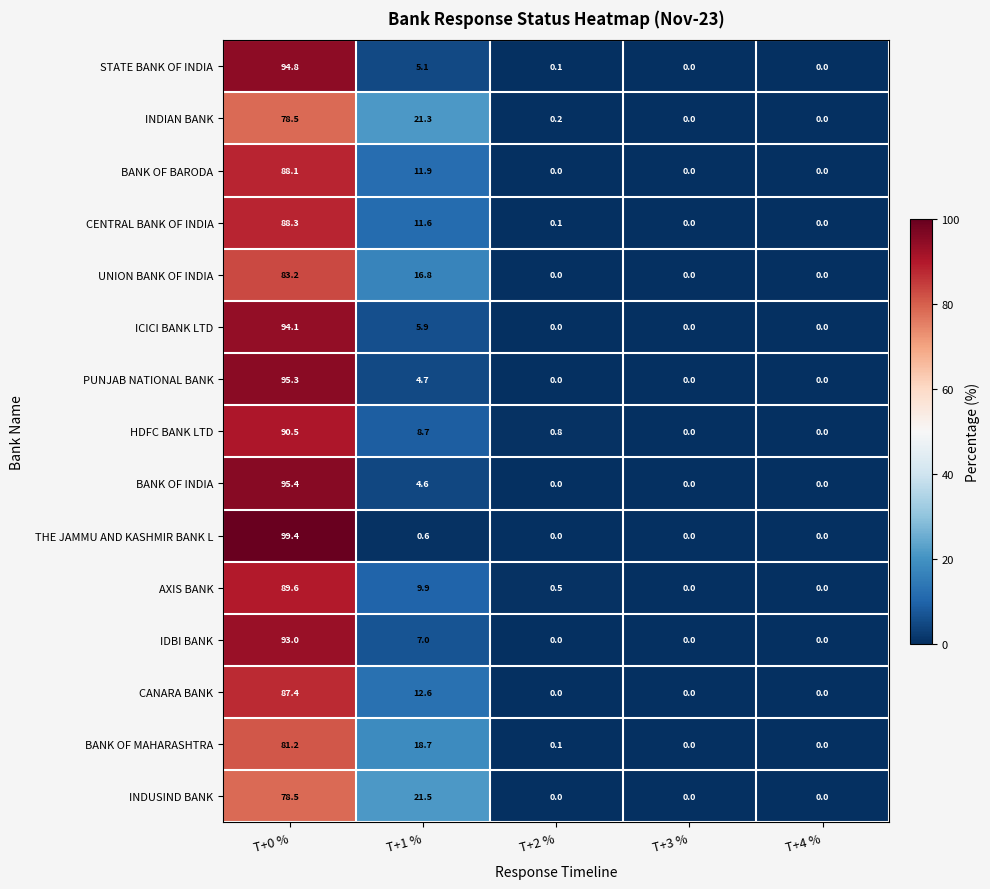

What is the difference between the second highest and second lowest values in the UNION BANK OF INDIA series?

16.8